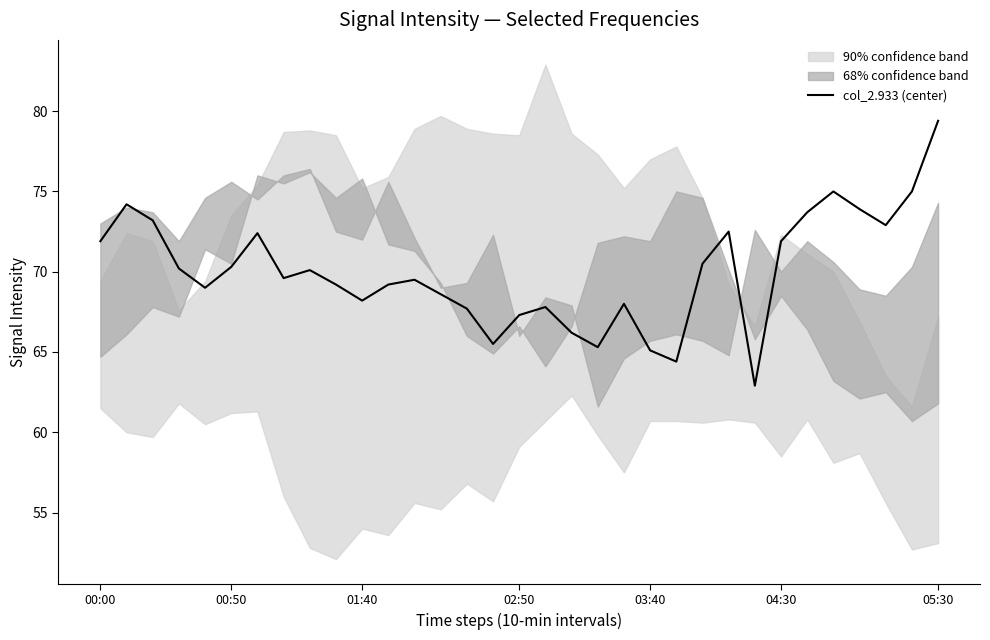

What is the difference between the maximum and minimum values?

16.5